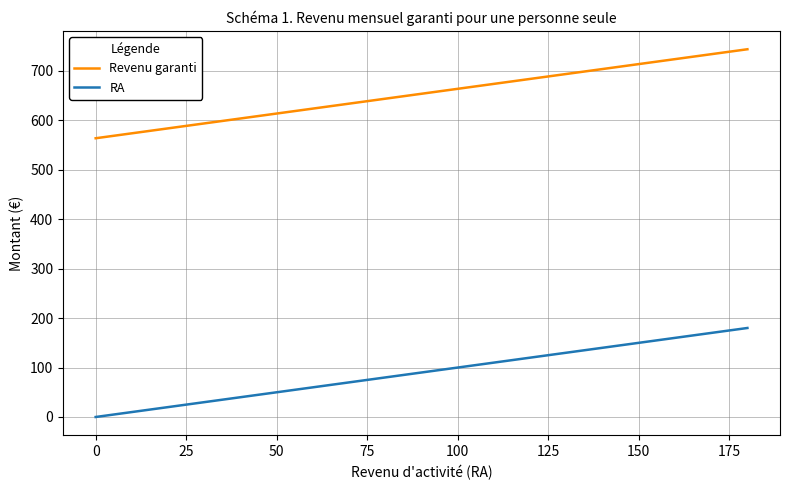

Reading left to right, list all the values displayed in this chart.

Revenu garanti: 563.7	568.7	573.7	578.7	583.7	588.7	593.7	598.7	603.7	608.7	613.7	618.7	623.7	628.7	633.7	638.7	643.7	648.7	653.7	658.7	663.7	668.7	673.7	678.7	683.7	688.7	693.7	698.7	703.7	708.7	713.7	718.7	723.7	728.7	733.7	738.7	743.7
RA: 0.0	5.0	10.0	15.0	20.0	25.0	30.0	35.0	40.0	45.0	50.0	55.0	60.0	65.0	70.0	75.0	80.0	85.0	90.0	95.0	100.0	105.0	110.0	115.0	120.0	125.0	130.0	135.0	140.0	145.0	150.0	155.0	160.0	165.0	170.0	175.0	180.0